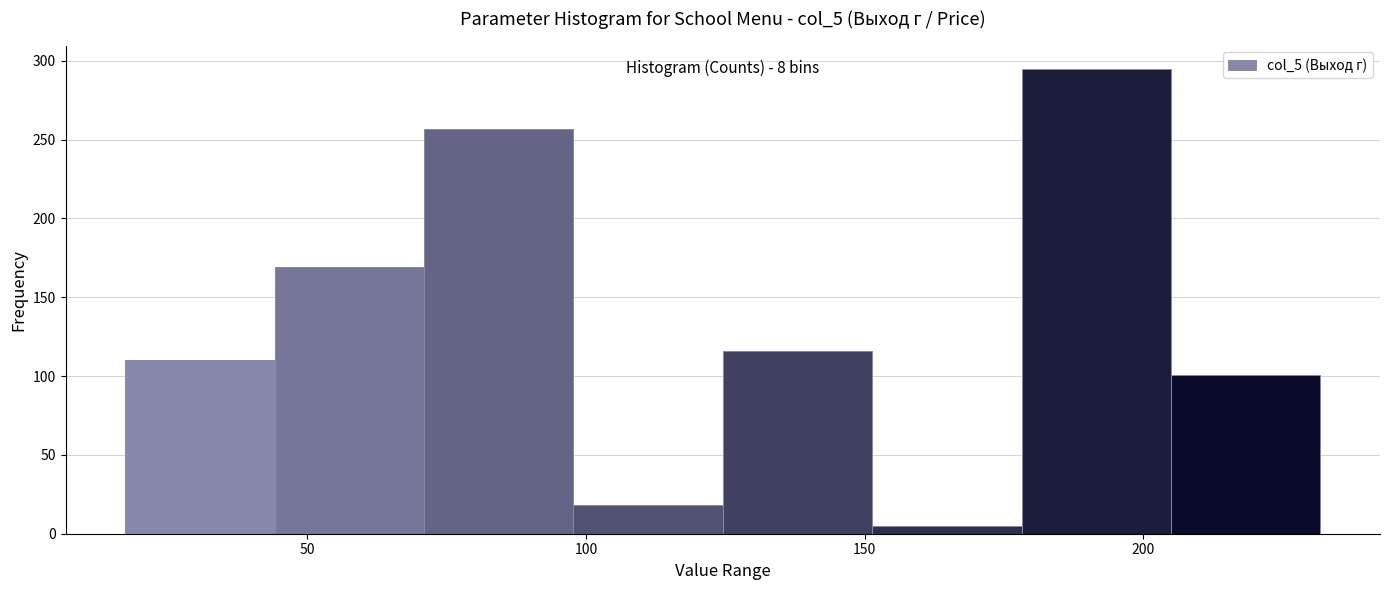

Which range on the x-axis has the tallest bar?

180 to 205